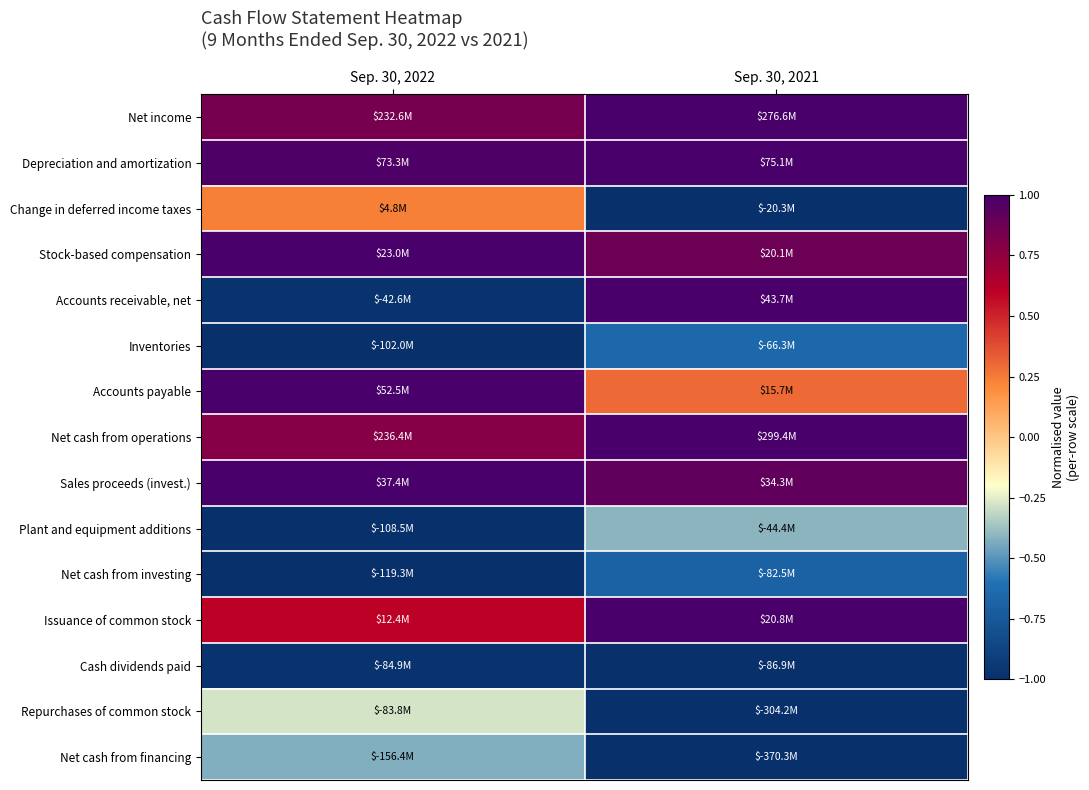

List the series in order of their peak value, lowest first.

Cash dividends paid, Net cash from investing, Inventories, Net cash from financing, Plant and equipment additions, Repurchases of common stock, Change in deferred income taxes, Net income, Depreciation and amortization, Stock-based compensation, Accounts receivable, net, Accounts payable, Net cash from operations, Sales proceeds (invest.), Issuance of common stock